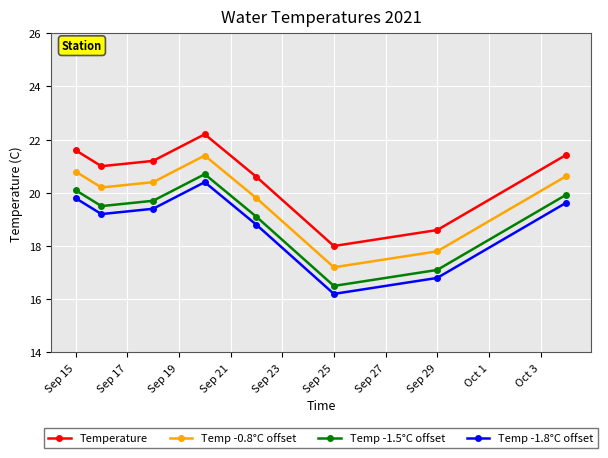

True or false: Temp -1.8°C offset and Temp -0.8°C offset cross at least once.

False